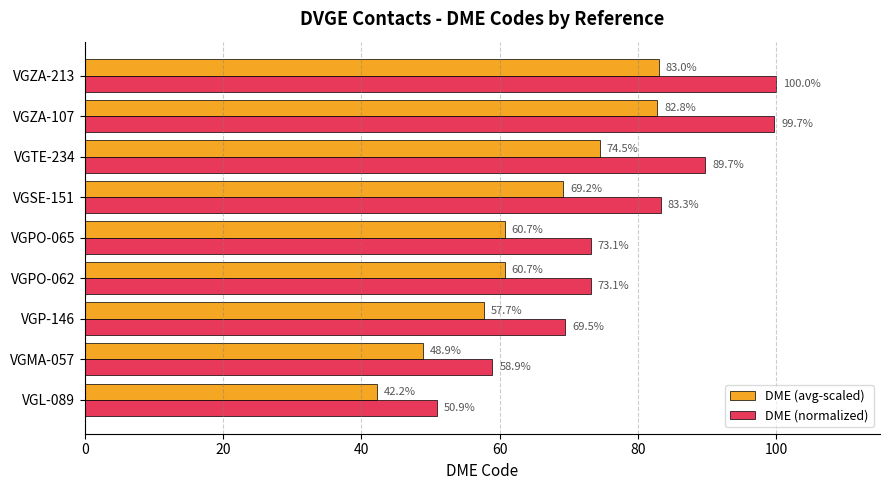

What is the greatest value displayed?

100.0